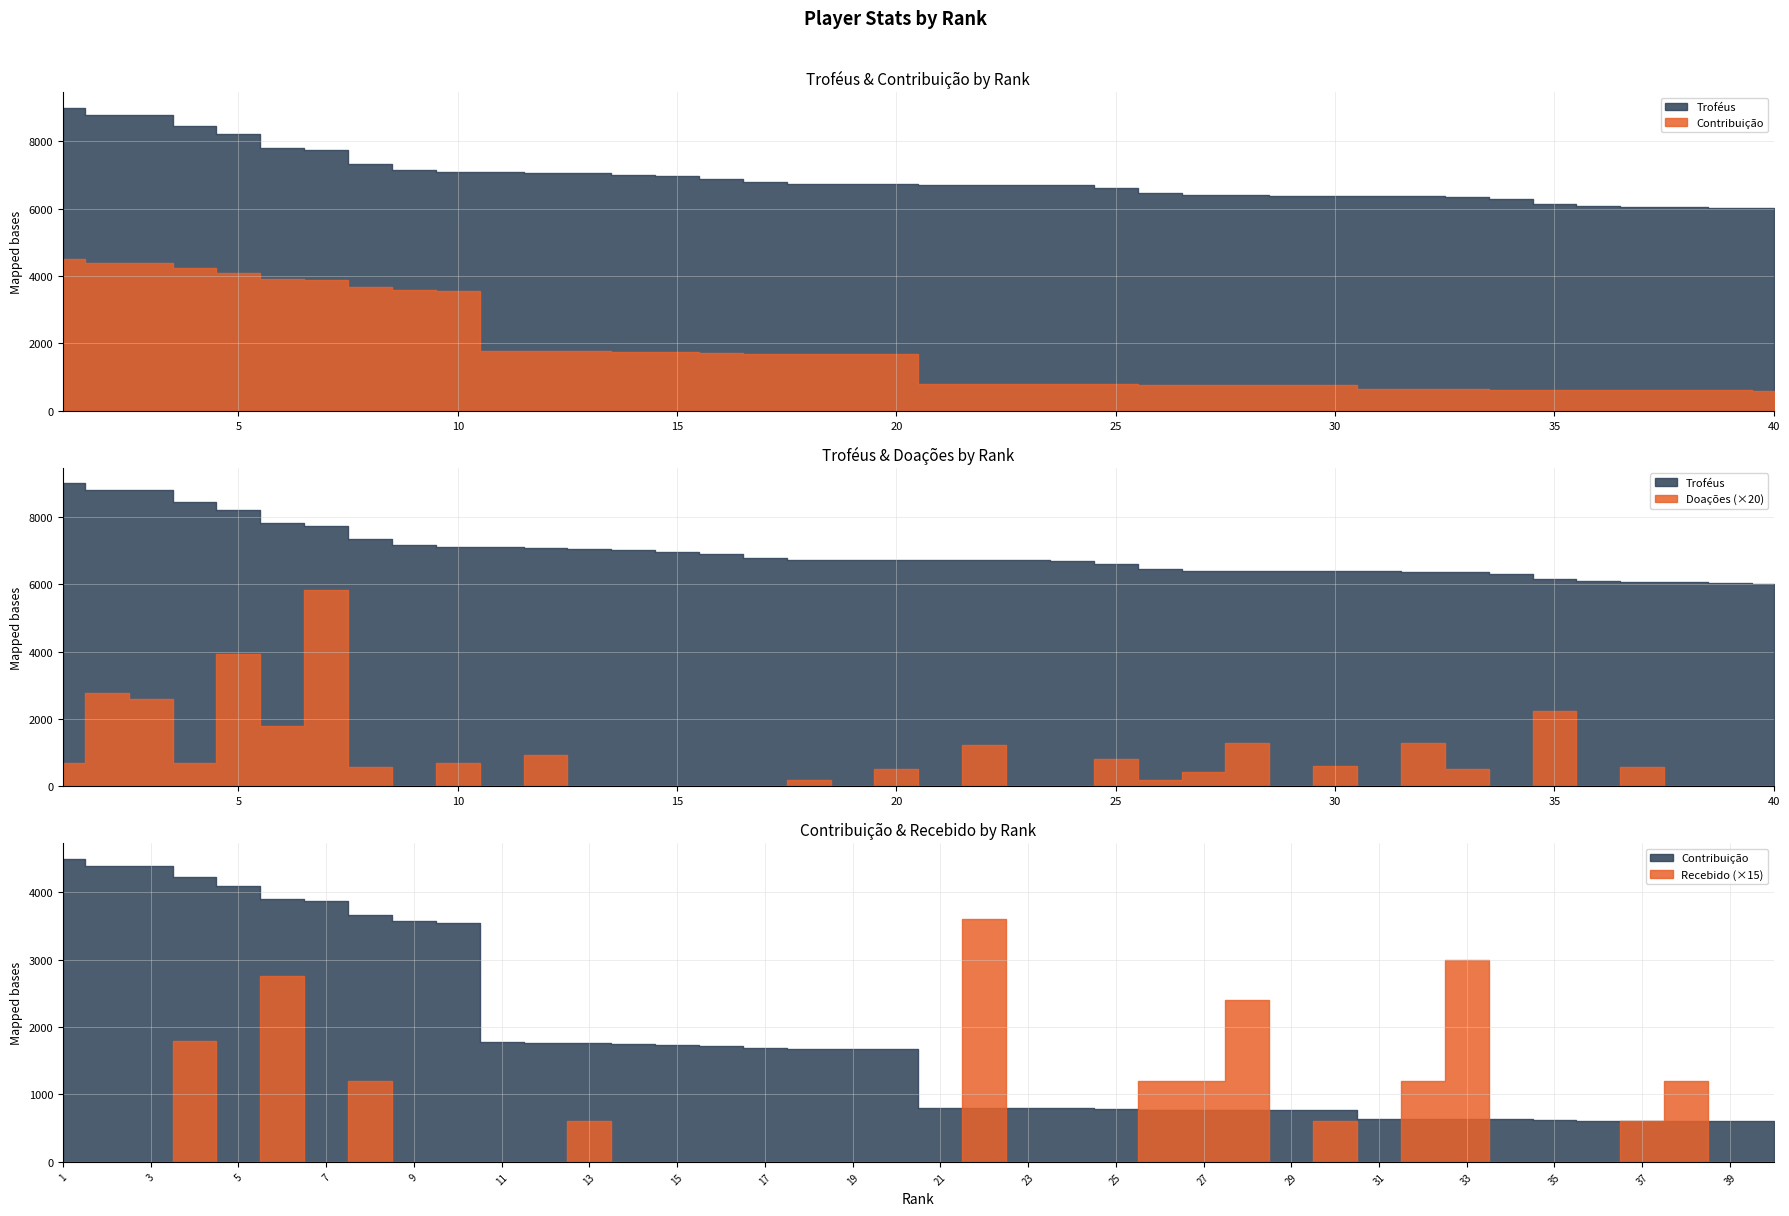

Reading left to right, extract all data points from this chart.

Troféus: 1=9000	2=8784	3=8783	4=8448	5=8203	6=7803	7=7737	8=7329	9=7151	10=7093	11=7090	12=7065	13=7044	14=7000	15=6963	16=6884	17=6790	18=6729	19=6729	20=6717	21=6709	22=6706	23=6706	24=6698	25=6603	26=6451	27=6401	28=6395	29=6385	30=6384	31=6379	32=6362	33=6357	34=6292	35=6147	36=6083	37=6062	38=6050	39=6030	40=6015
Contribuição: 1=4500	2=4392	3=4391	4=4224	5=4101	6=3901	7=3868	8=3664	9=3575	10=3546	11=1772	12=1766	13=1761	14=1750	15=1740	16=1721	17=1697	18=1682	19=1682	20=1679	21=805	22=804	23=804	24=803	25=792	26=774	27=768	28=767	29=766	30=766	31=637	32=636	33=635	34=629	35=614	36=608	37=606	38=605	39=603	40=601
Doações: 1=35	2=139	3=130	4=34	5=196	6=90	7=292	8=28	9=0	10=34	11=0	12=46	13=0	14=0	15=0	16=0	17=0	18=10	19=0	20=26	21=0	22=62	23=0	24=0	25=40	26=10	27=21	28=65	29=0	30=30	31=0	32=64	33=26	34=0	35=112	36=0	37=28	38=0	39=0	40=0
Recebido: 1=0	2=0	3=0	4=120	5=0	6=184	7=0	8=80	9=0	10=0	11=0	12=0	13=40	14=0	15=0	16=0	17=0	18=0	19=0	20=0	21=0	22=240	23=0	24=0	25=0	26=80	27=80	28=160	29=0	30=40	31=0	32=80	33=200	34=0	35=0	36=0	37=40	38=80	39=0	40=0